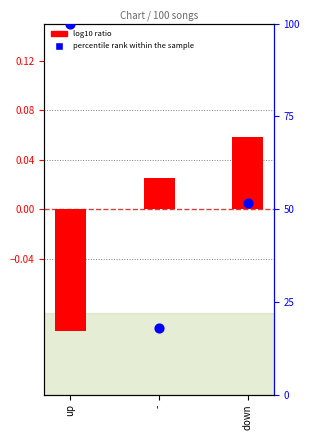

What is the total value across all series at down?

51.8